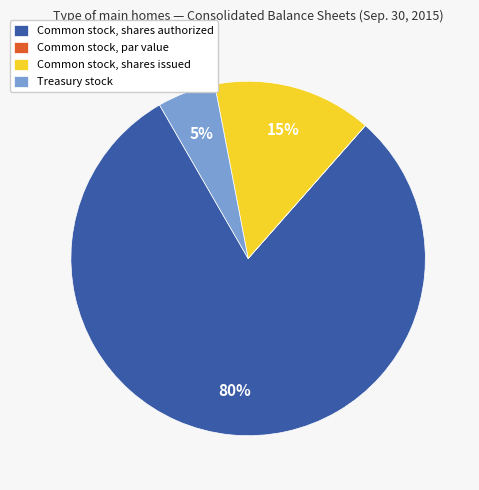

To the nearest percent, what is the difference between the largest and smallest slice percentages?

80%